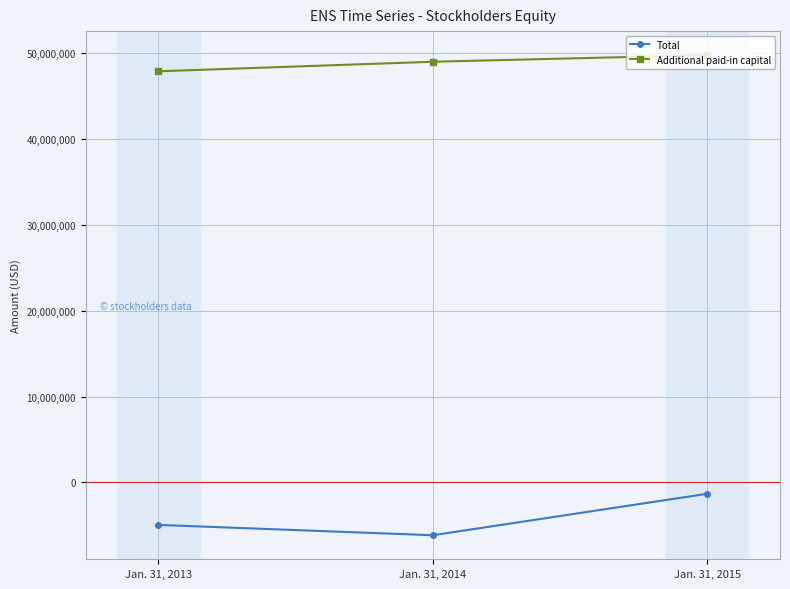

Reading right to left, extract all data points from this chart.

Total: Jan. 31, 2015=-1326859	Jan. 31, 2014=-6159649	Jan. 31, 2013=-4956191
Additional paid-in capital: Jan. 31, 2015=49798278	Jan. 31, 2014=49026144	Jan. 31, 2013=47912449